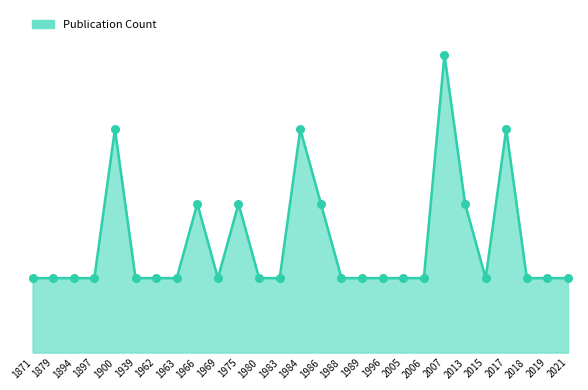

Is this an area chart (filled region under the line)?

Yes